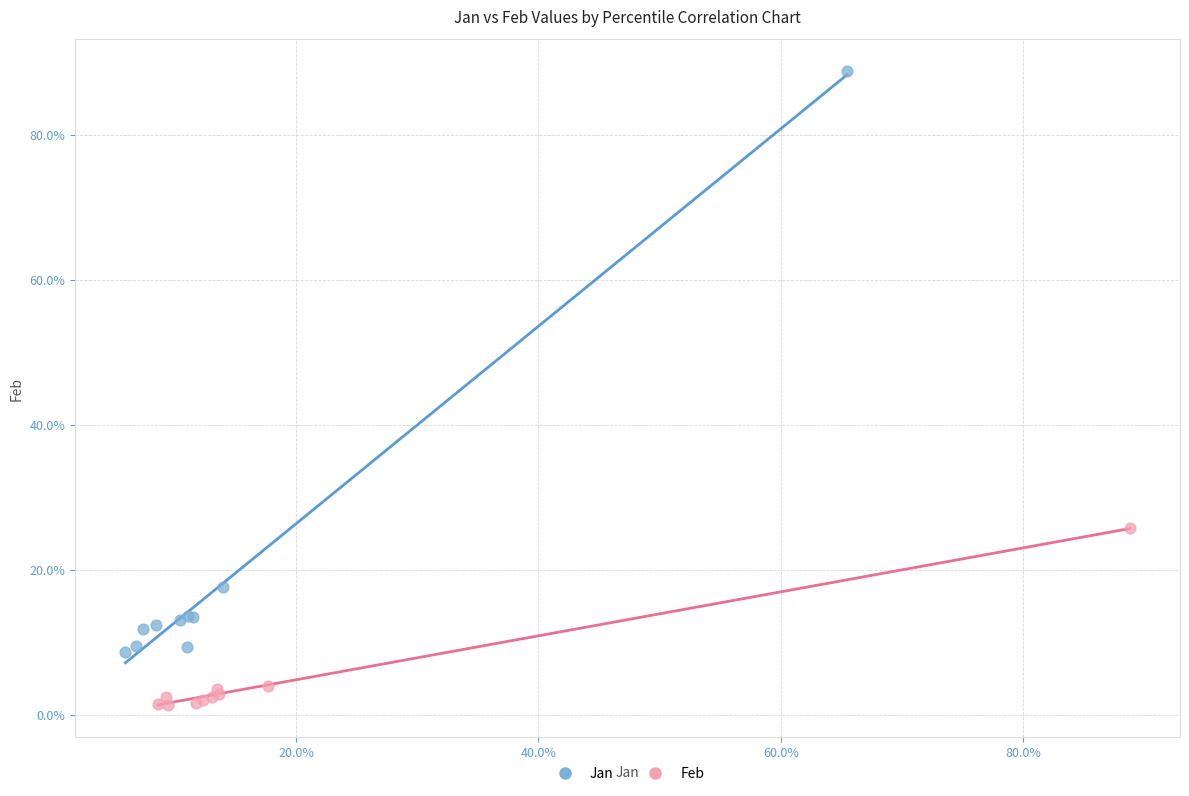

What are all the series names shown in the legend?

Jan, Feb